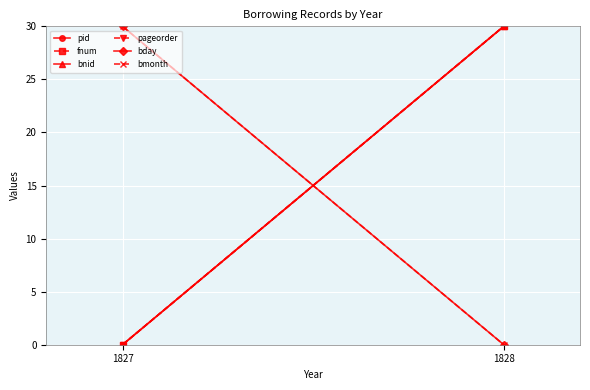

What is the average value of the fnum series?

15